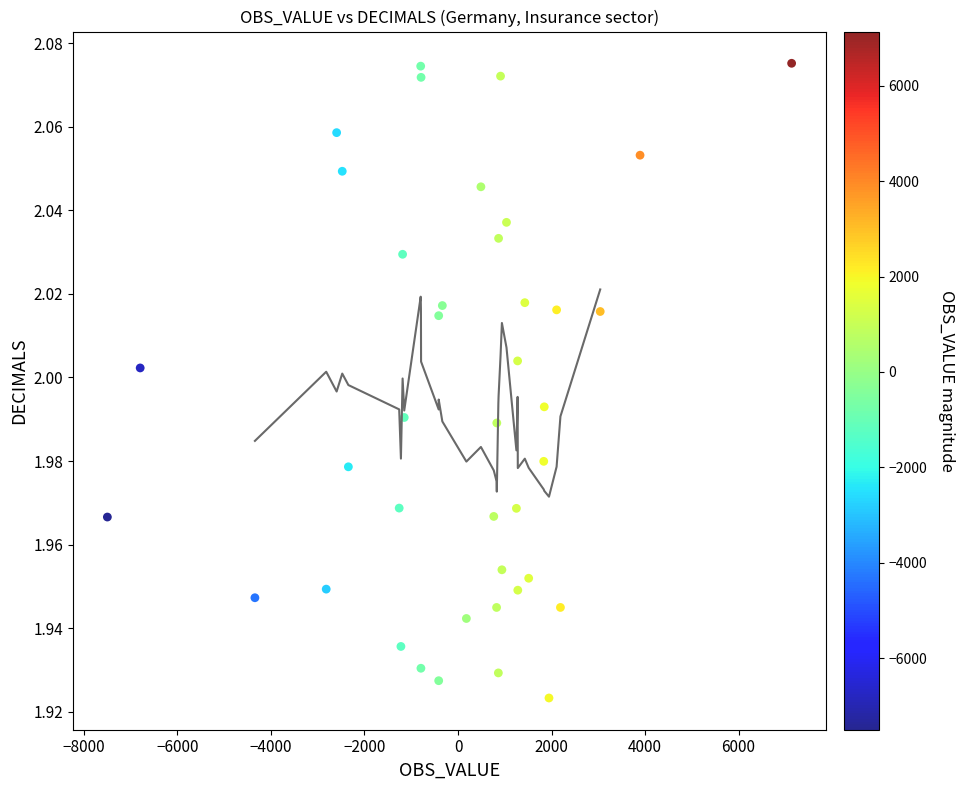

Count the number of points in this scatter plot.

40